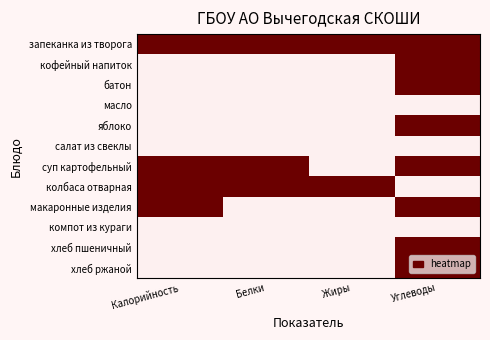

Count the number of data series in this chart.

12